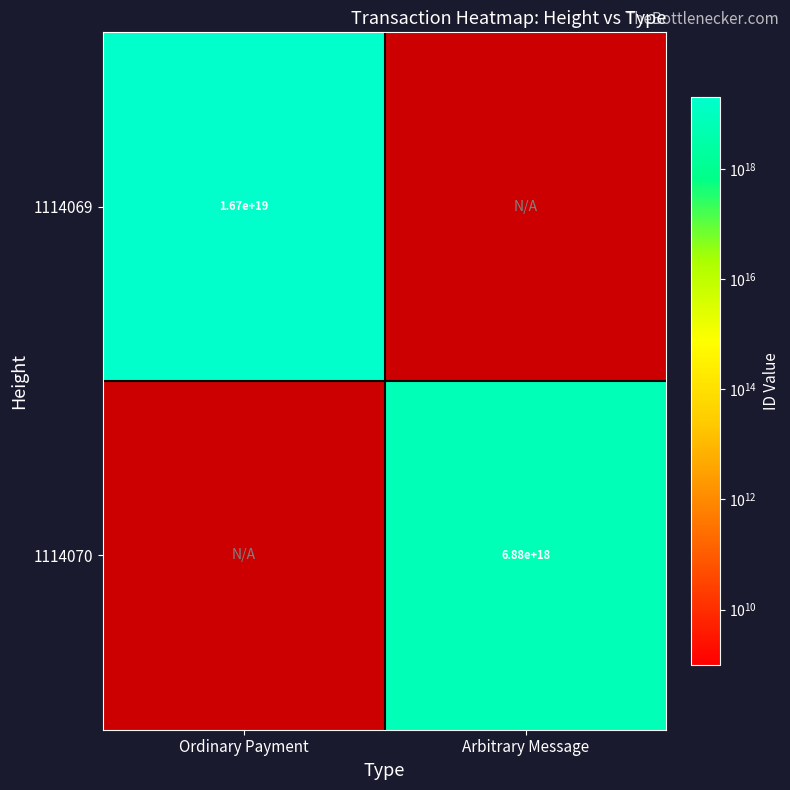

Is it true that 1114070 equals 6880000000000000000 at Arbitrary Message?

True